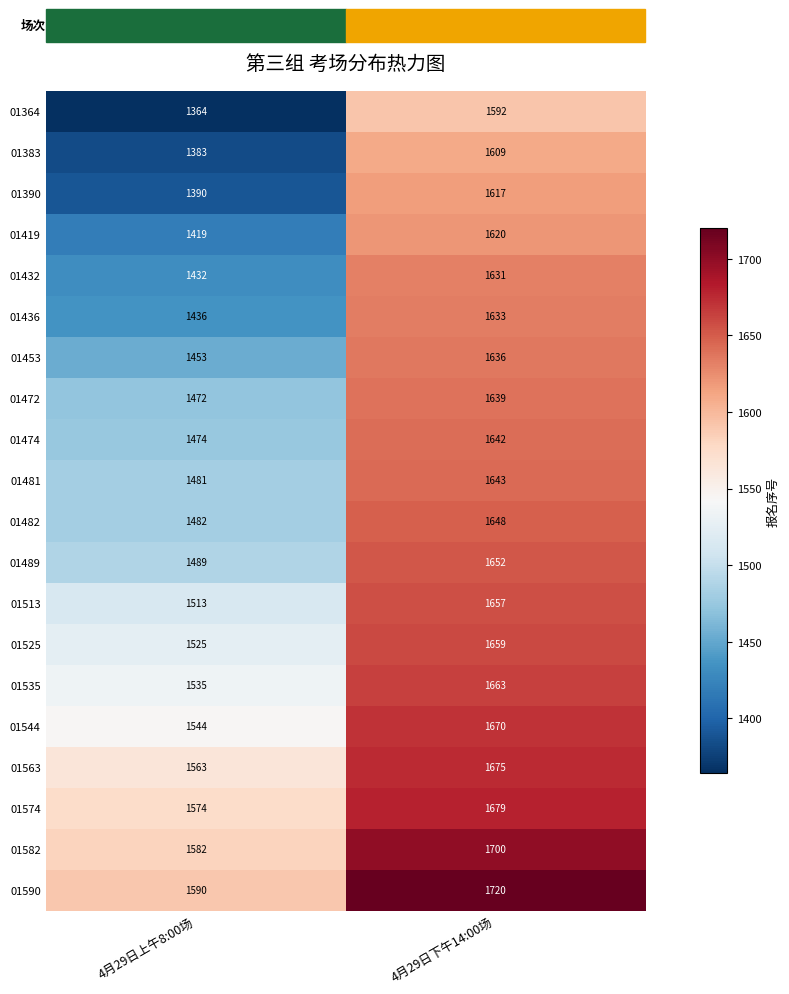

What is the difference between the 01474 values at 4月29日上午8:00场 and 4月29日下午14:00场?

168